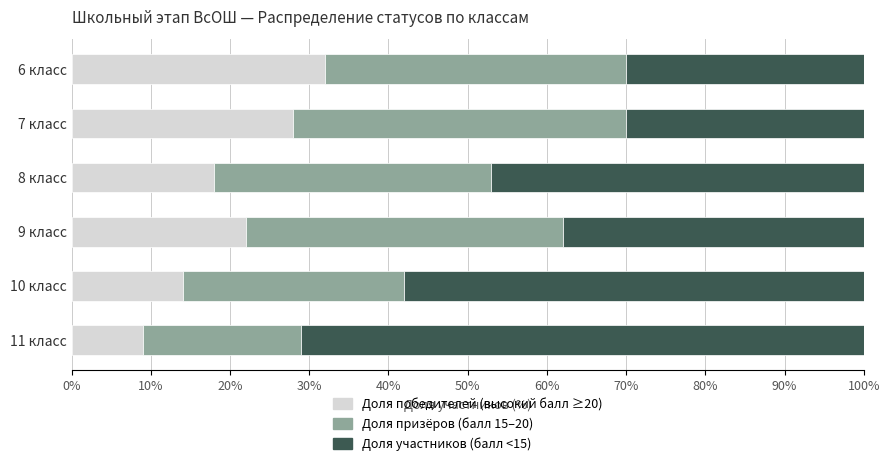

What is the sum of all Доля победителей (высокий балл ≥20) values?

123.0